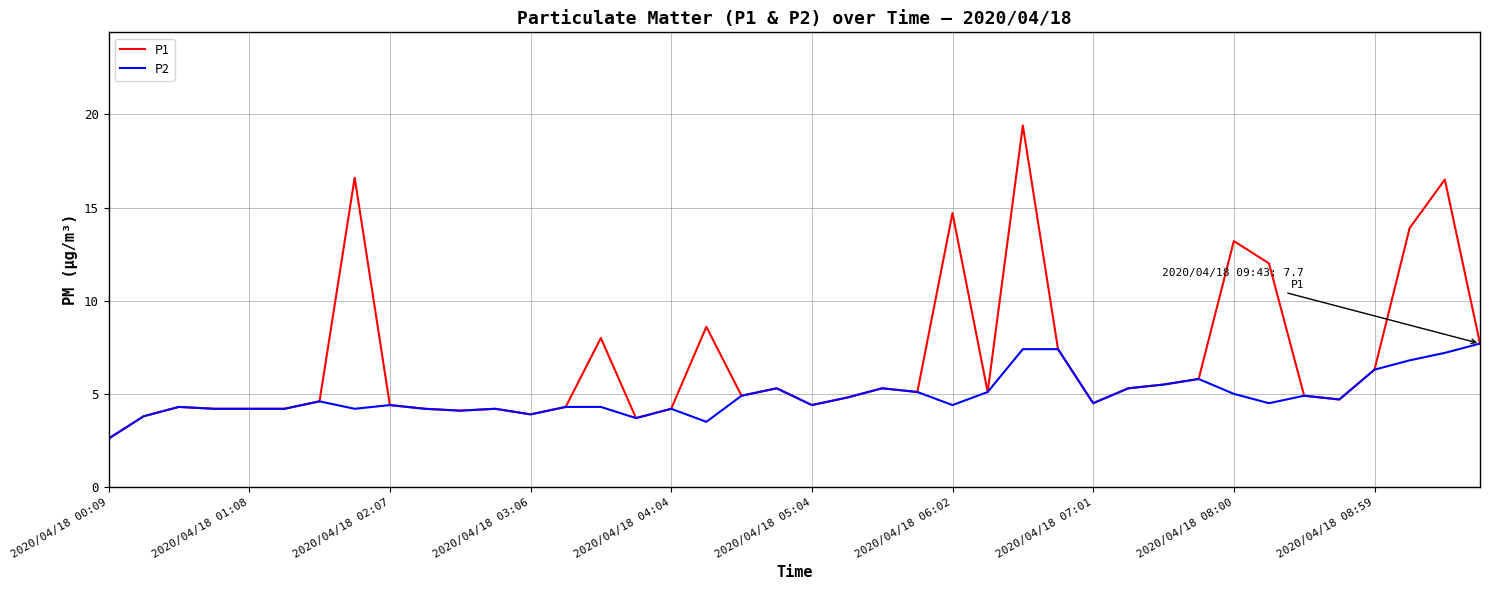

Which series has the largest total across all categories?

P1